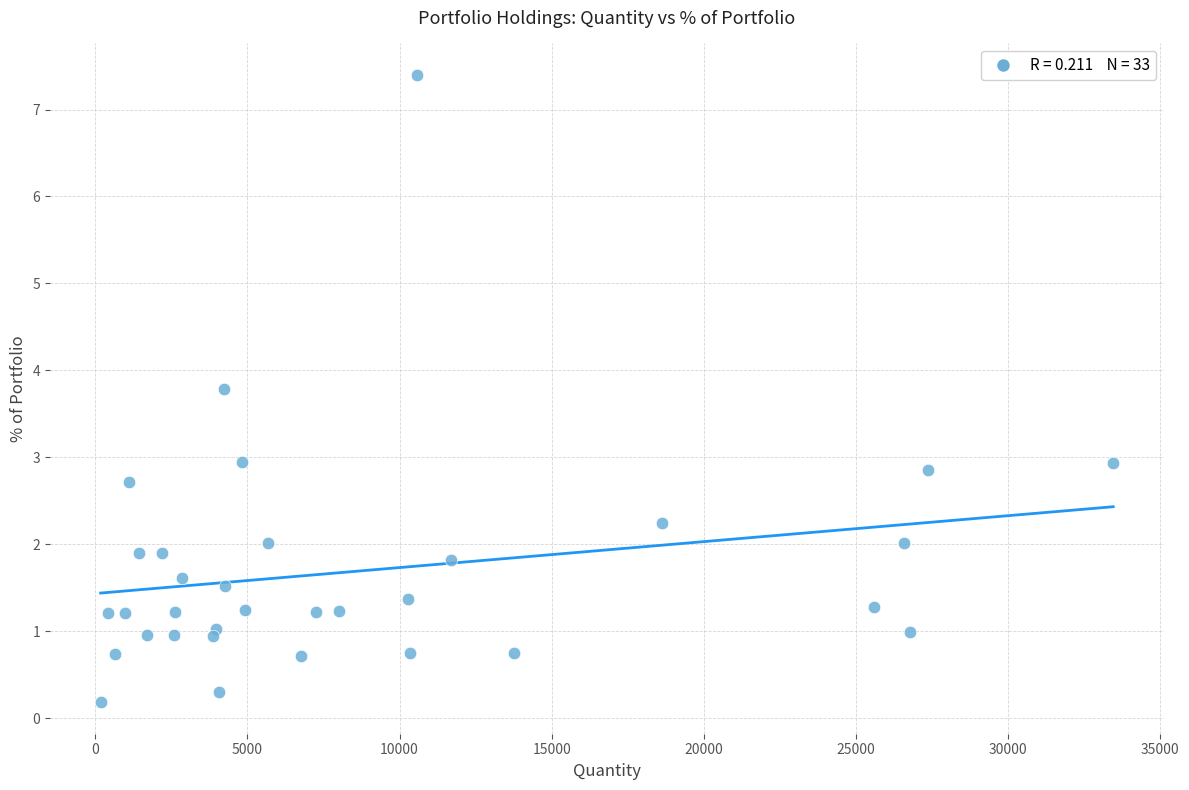

What is the range of Y values (max minus min)?

7.2